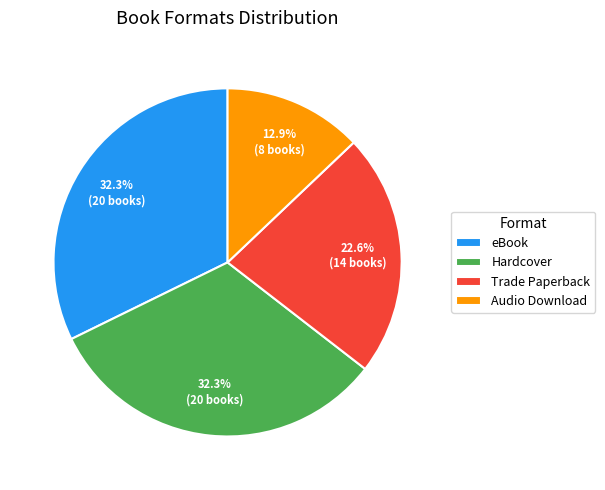

Is it true that Audio Download is 13% of the pie?

True